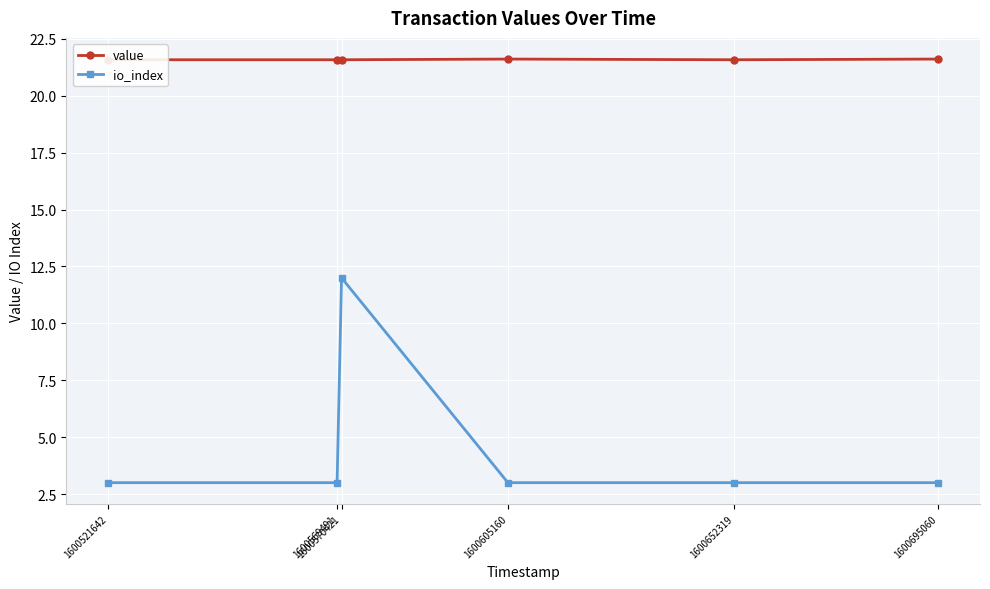

Reading left to right, transcribe all the data shown in this chart.

value: 1600521642=21.6	1600569491=21.6	1600570421=21.6	1600605160=21.6	1600652319=21.6	1600695060=21.6
io_index: 1600521642=3.0	1600569491=3.0	1600570421=12.0	1600605160=3.0	1600652319=3.0	1600695060=3.0